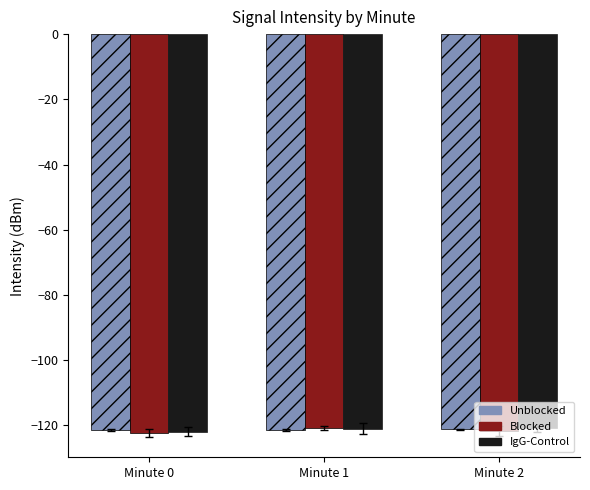

What is the value of the Blocked bar at the 2nd from the left?

-120.8